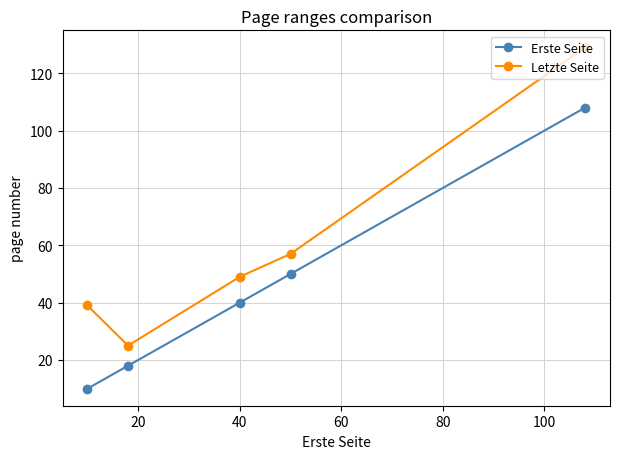

What is the greatest value displayed?

129